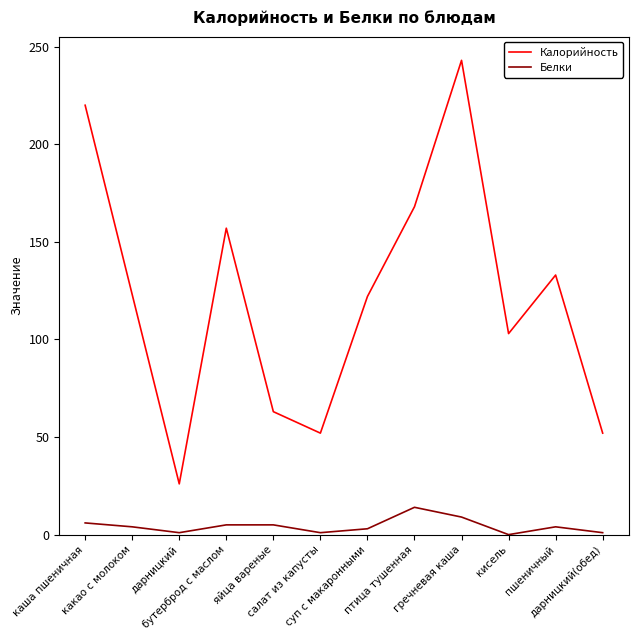

What is the difference between the Белки values at дарницкий and суп с макаронными?

2